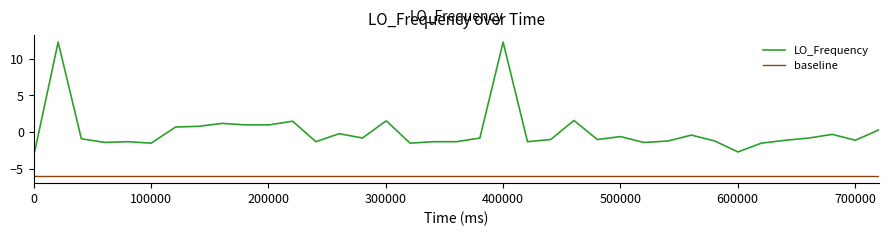

What is the highest value of the LO_Frequency series?

12.3